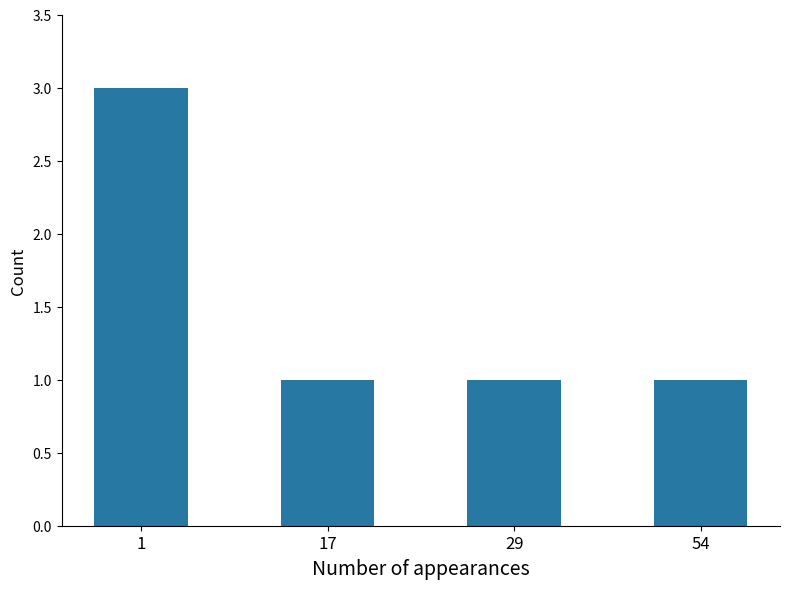

What is the ratio of the value at 17 to the value at 54?

1.0